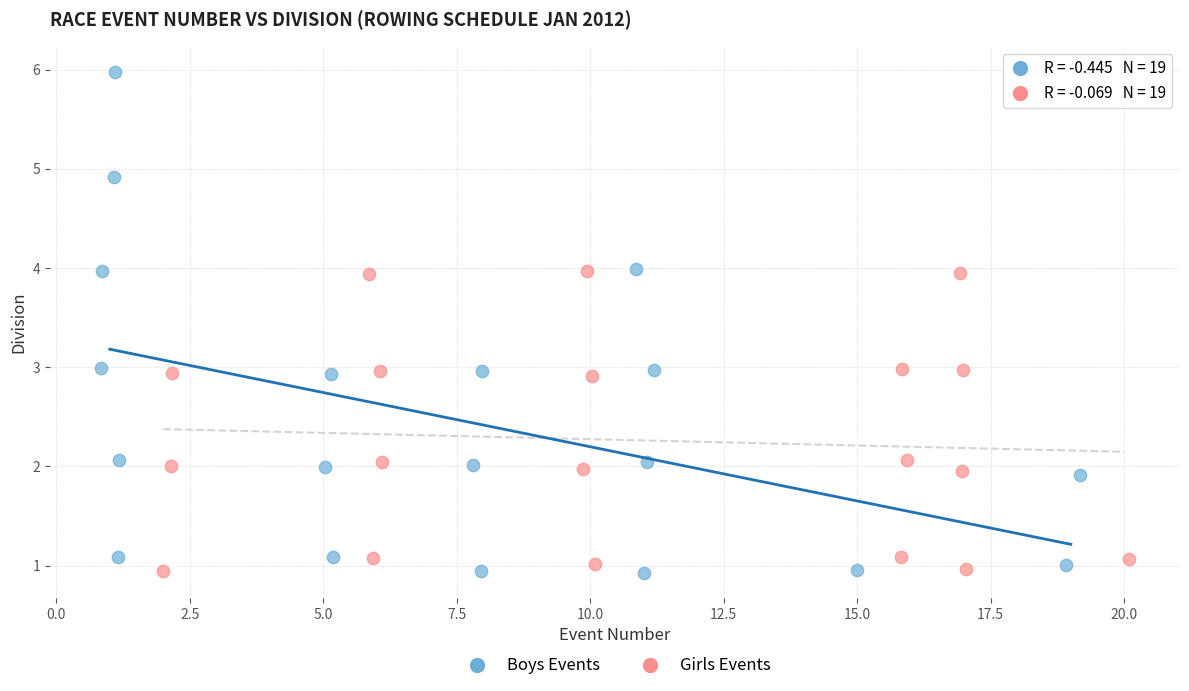

Which series has the largest Y range (max minus min)?

Boys Events